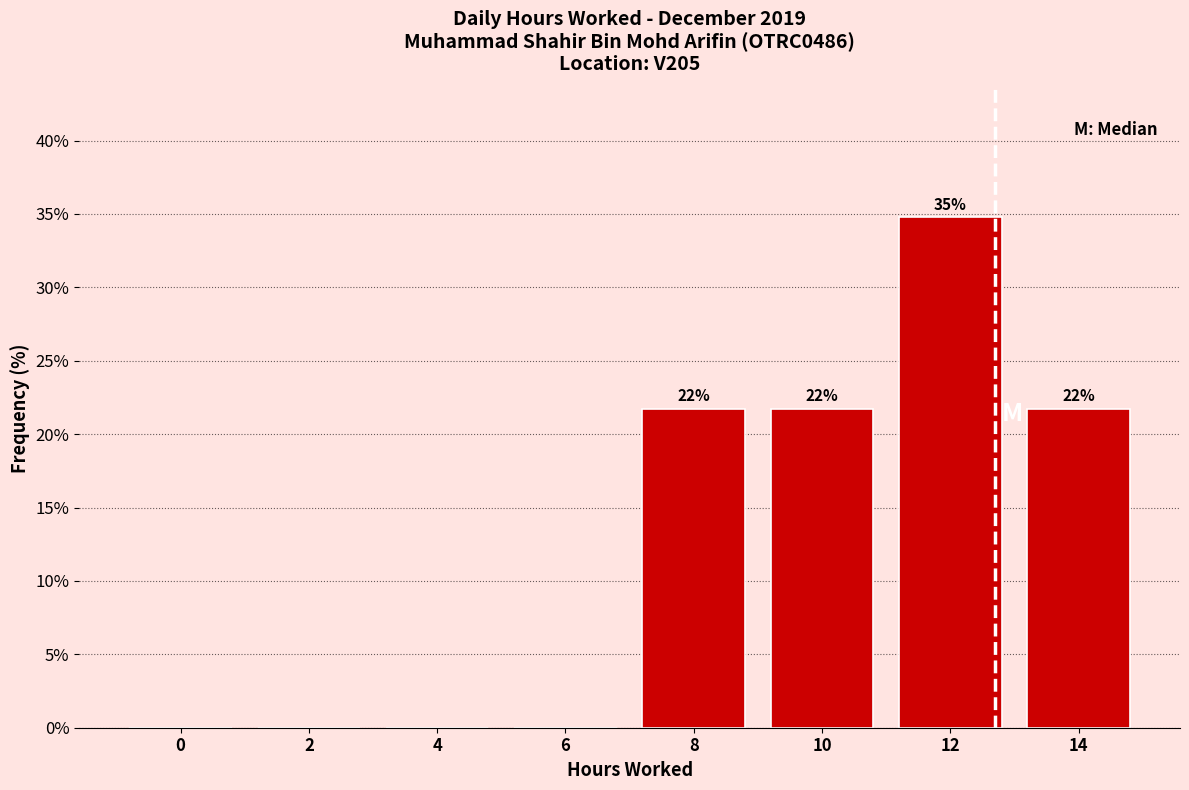

Are the bars horizontal?

No